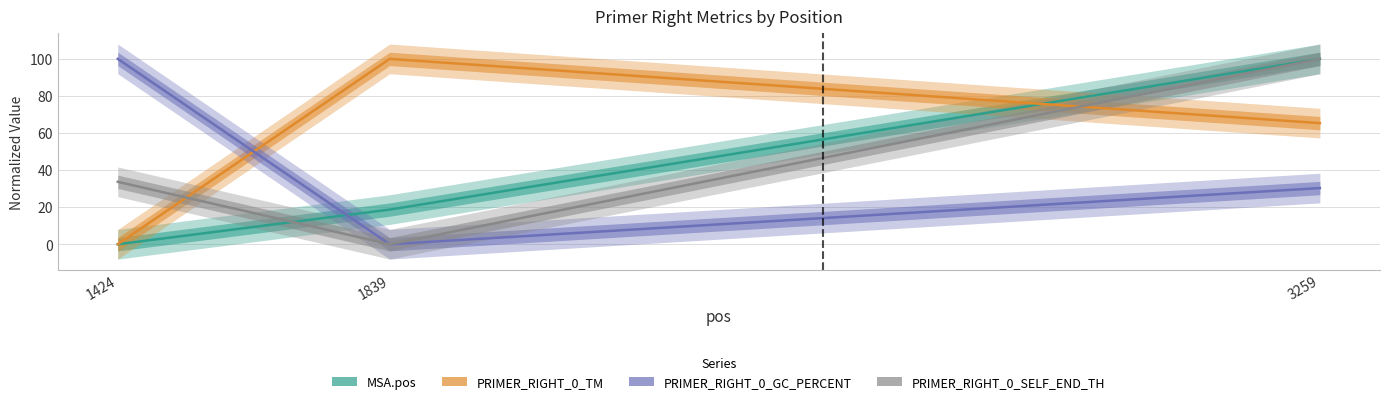

Which has a higher value, 3259 or 1424?

3259